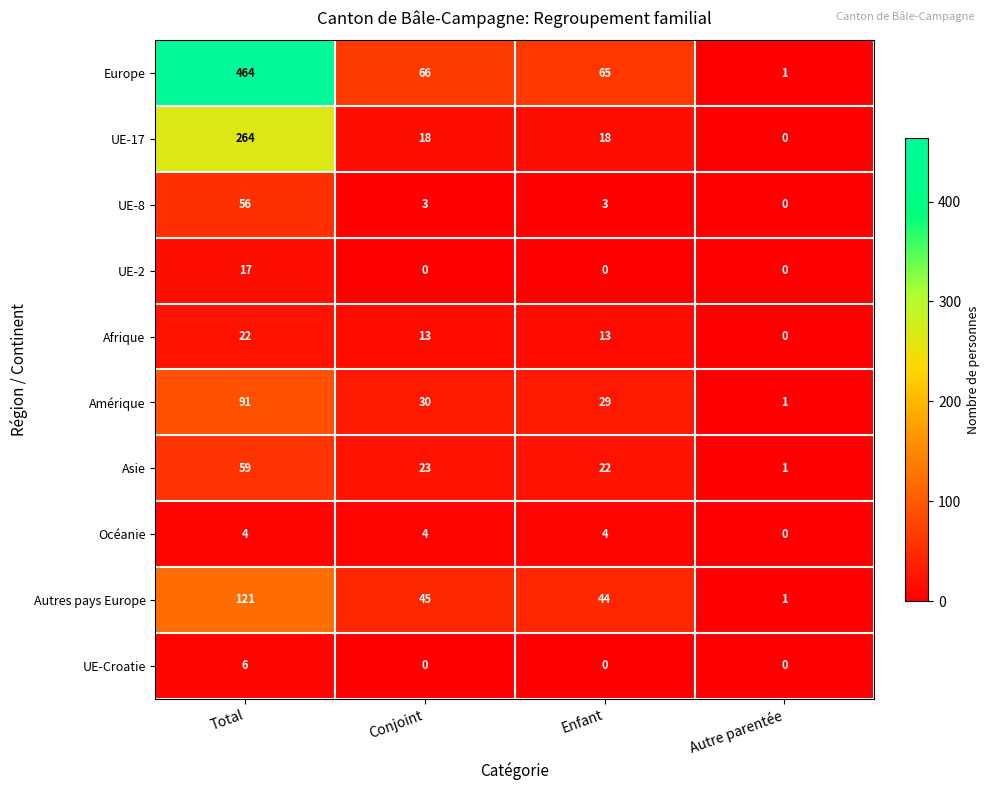

The Asie series shows 9 at Conjoint. True or false?

False